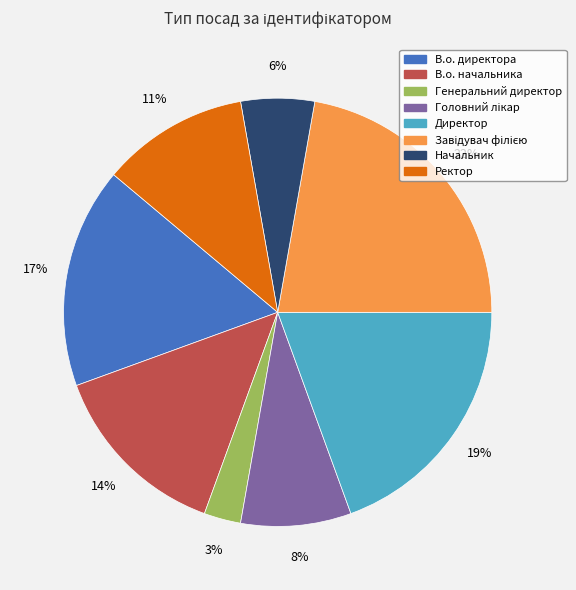

The В.о. директора slice represents 17% of the pie. True or false?

True